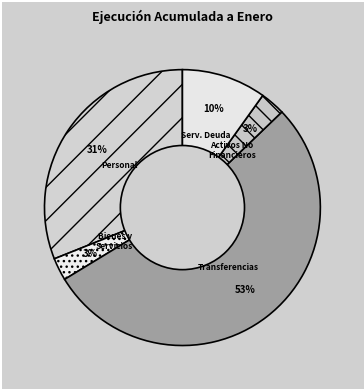

To the nearest percent, what percentage of the pie is Transferencias?

53%